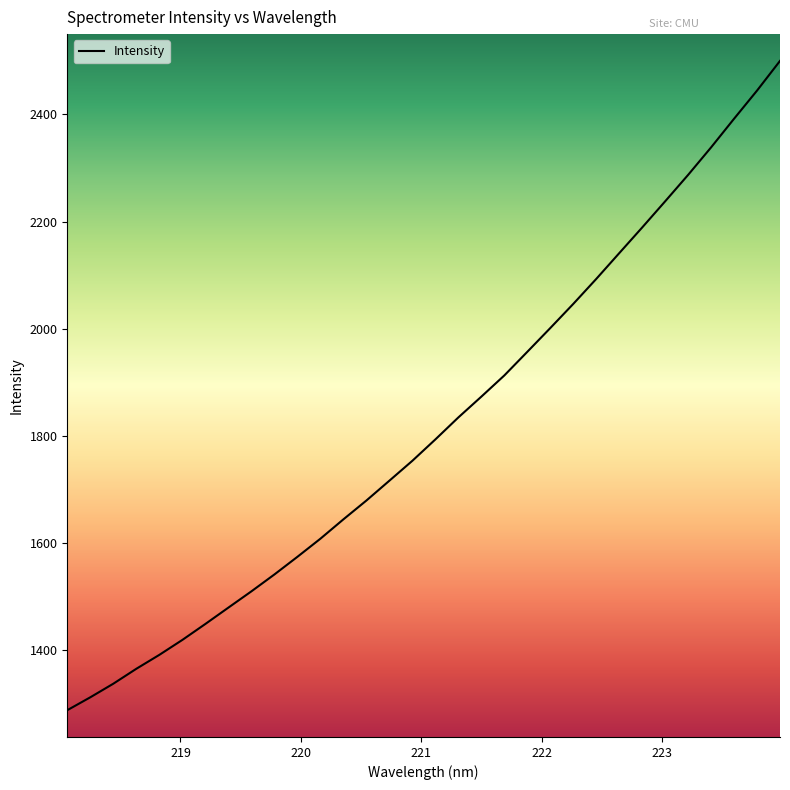

How many lines are shown in the chart?

1